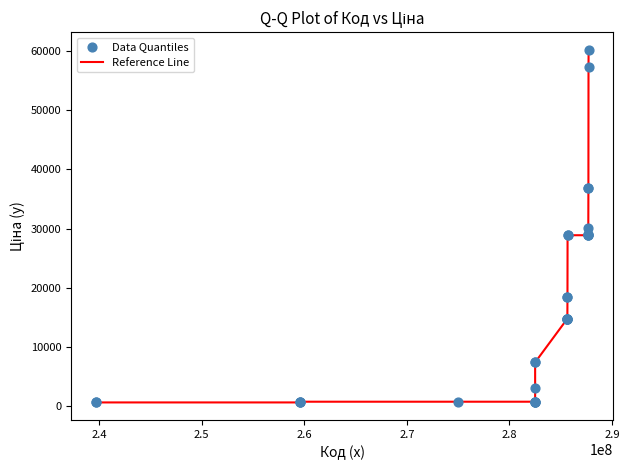

What is the difference between the maximum and minimum values?

59525.7